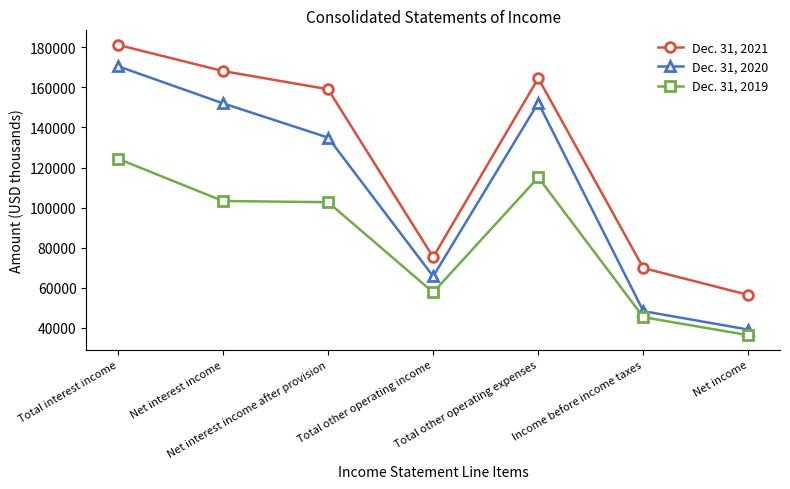

Count the number of data series in this chart.

3